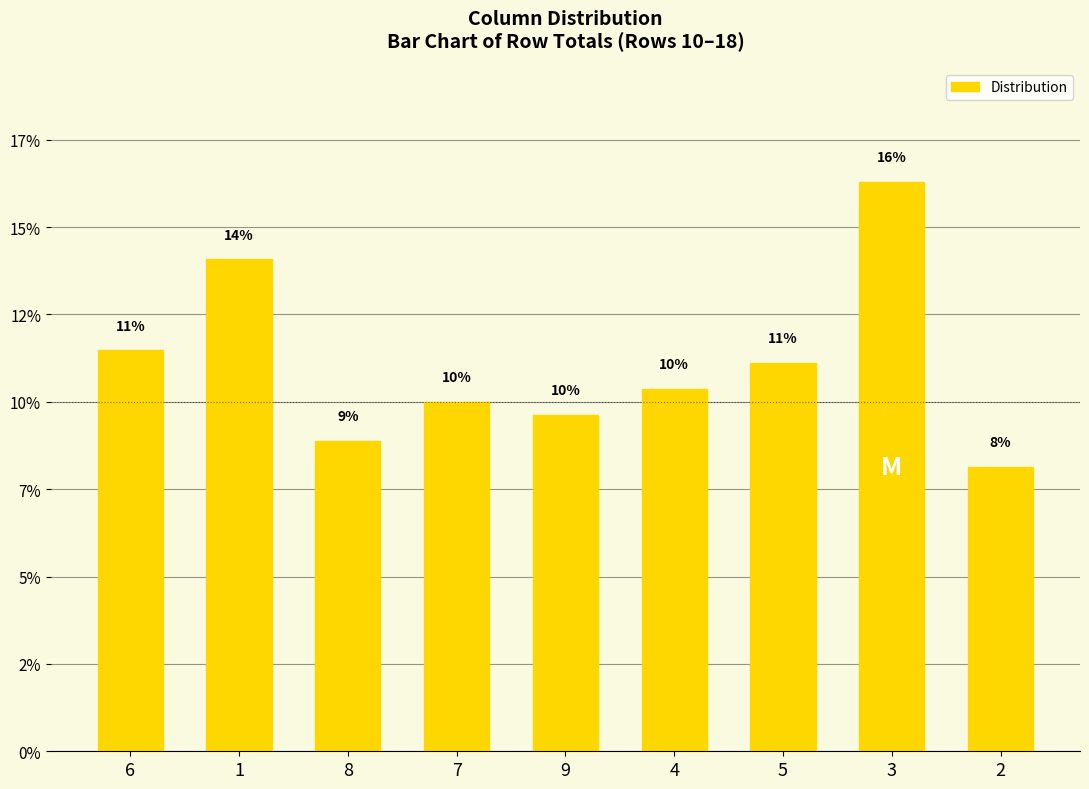

What is the average value?

11.1